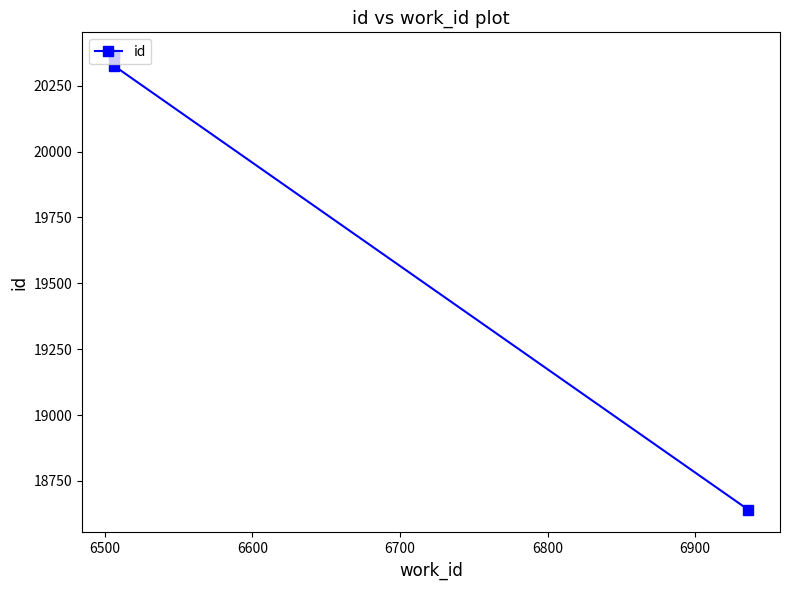

Is it true that the value at 6400 is 25207?

False